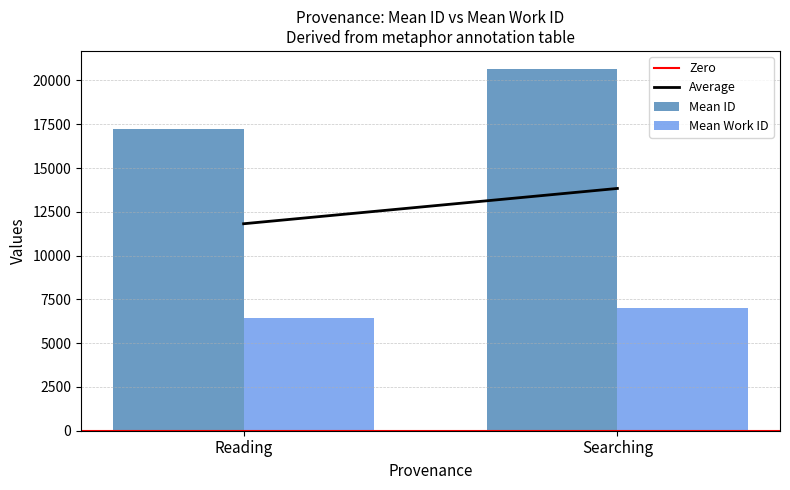

What value does the Mean Work ID series have at Searching?

7014.7